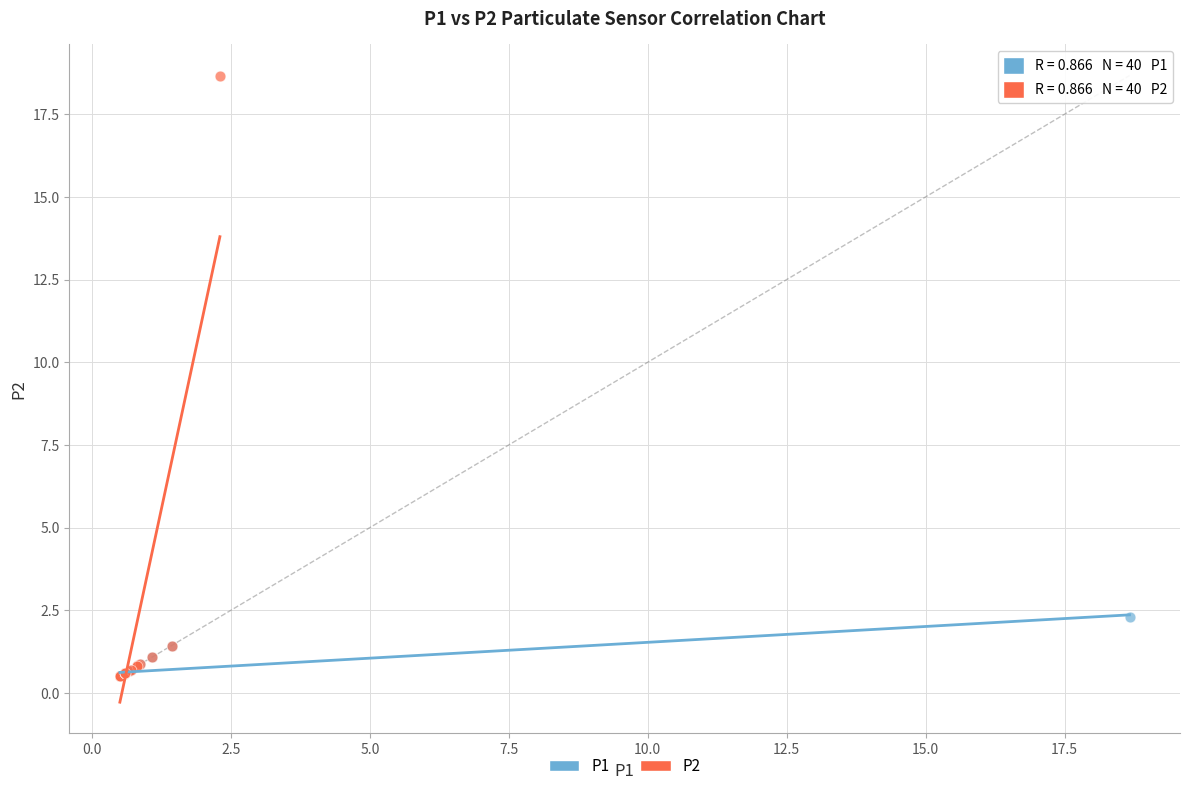

Which series has the largest Y range (max minus min)?

P2